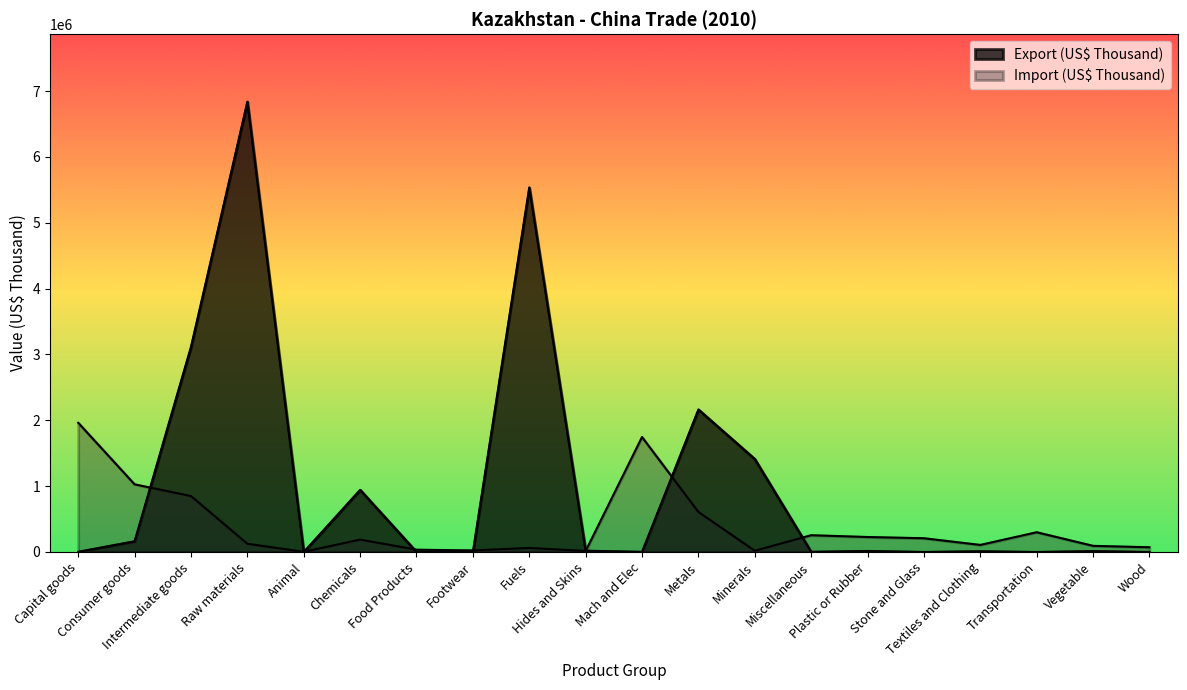

At which label is Export (US$ Thousand) closest to 3419206?

Intermediate goods